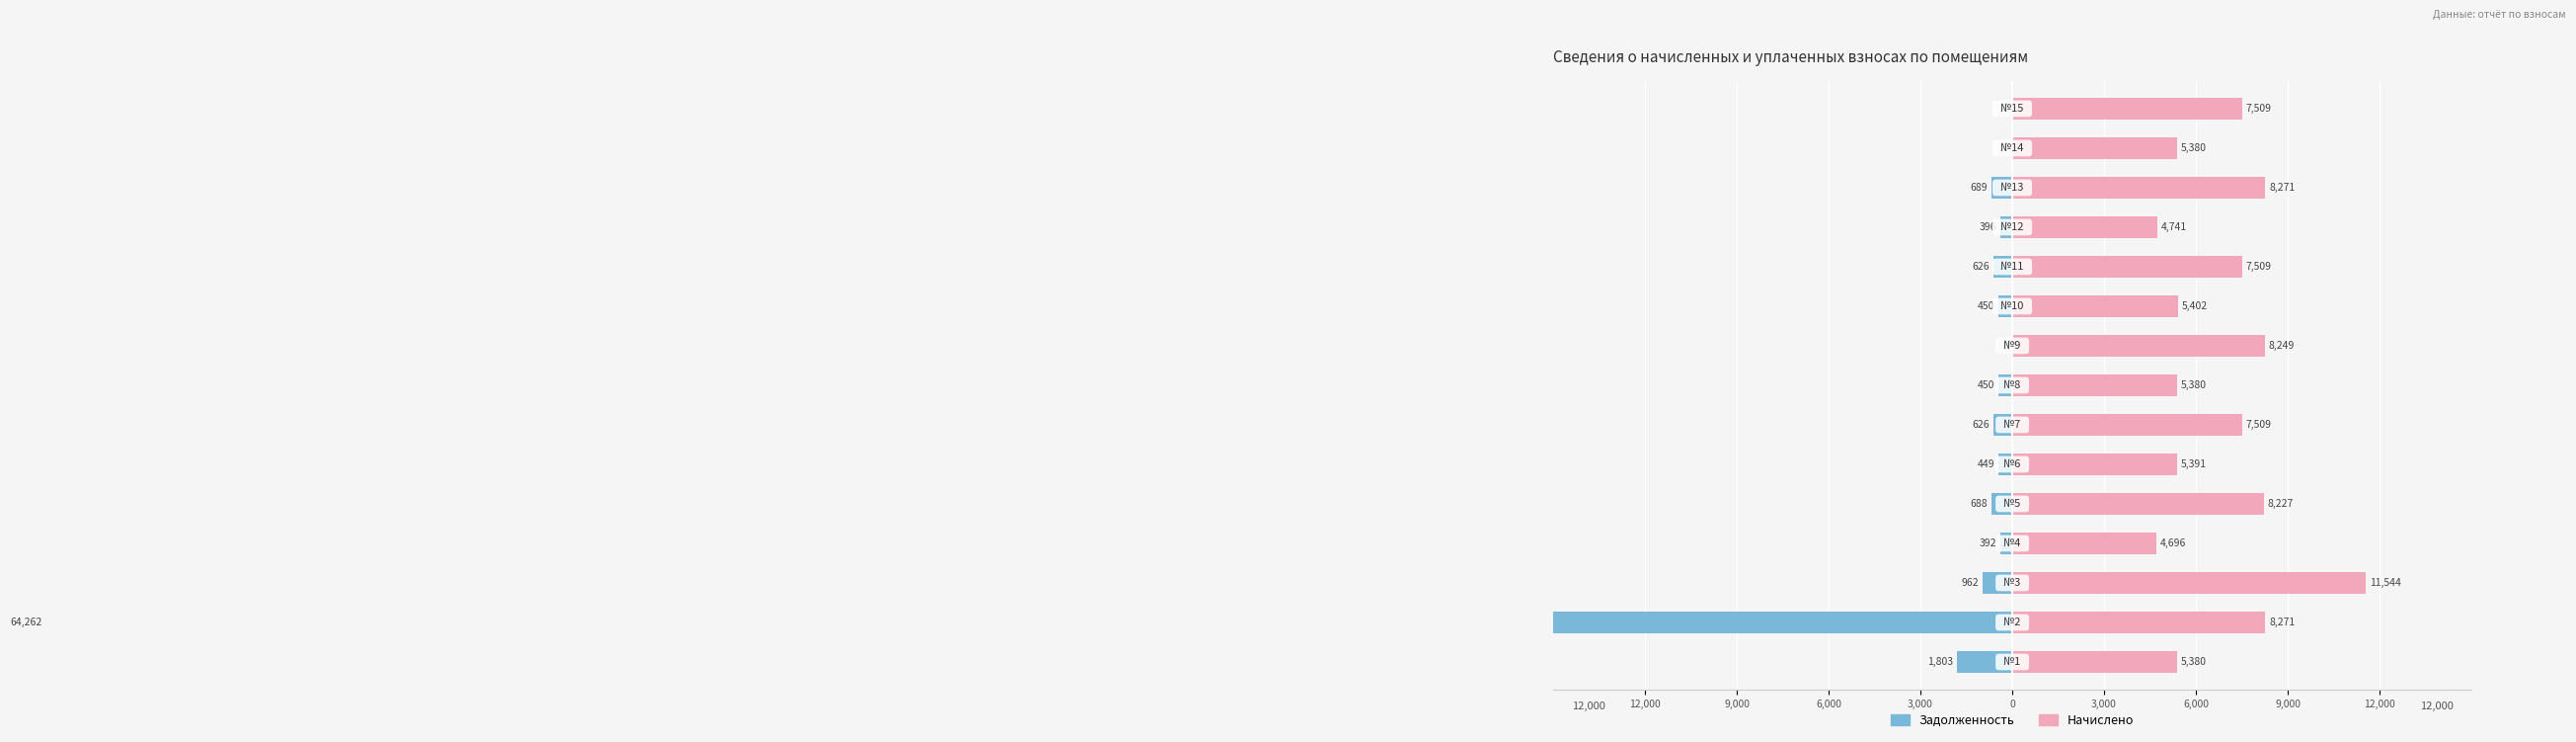

True or false: начислено has a value of 12429.3 at 9,000.

False